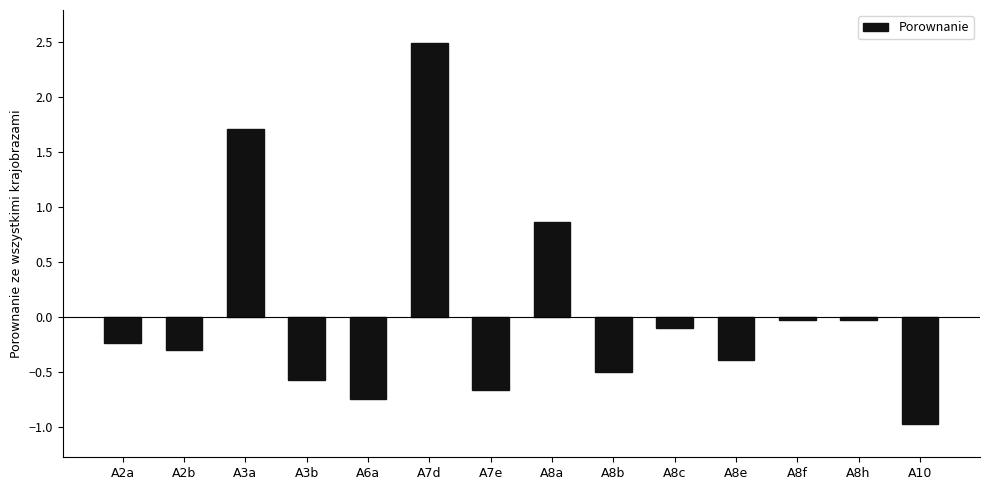

What is the difference between the values at A7d and A8e?

2.9